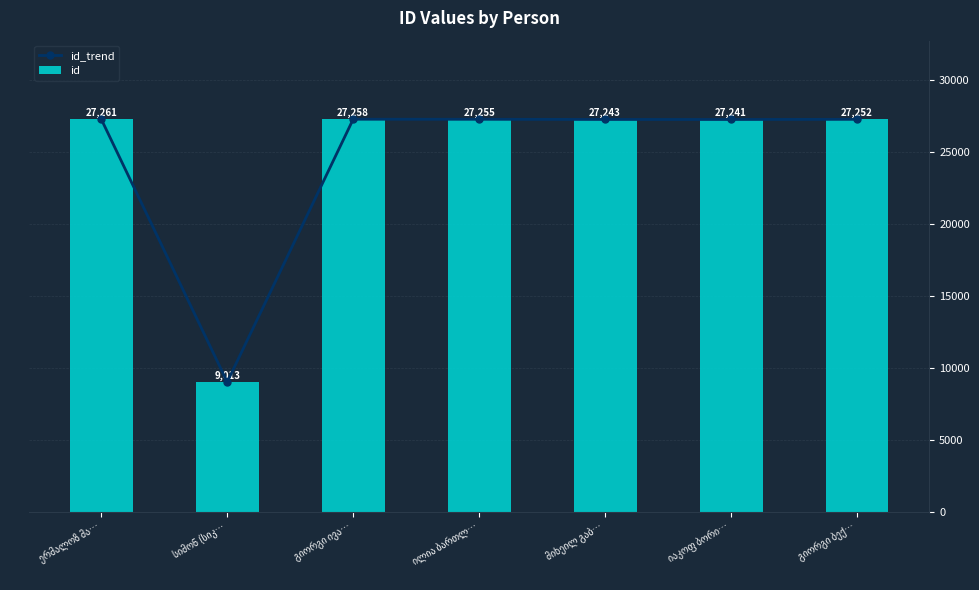

Rank the series by their maximum value, from highest to lowest.

id_trend, id